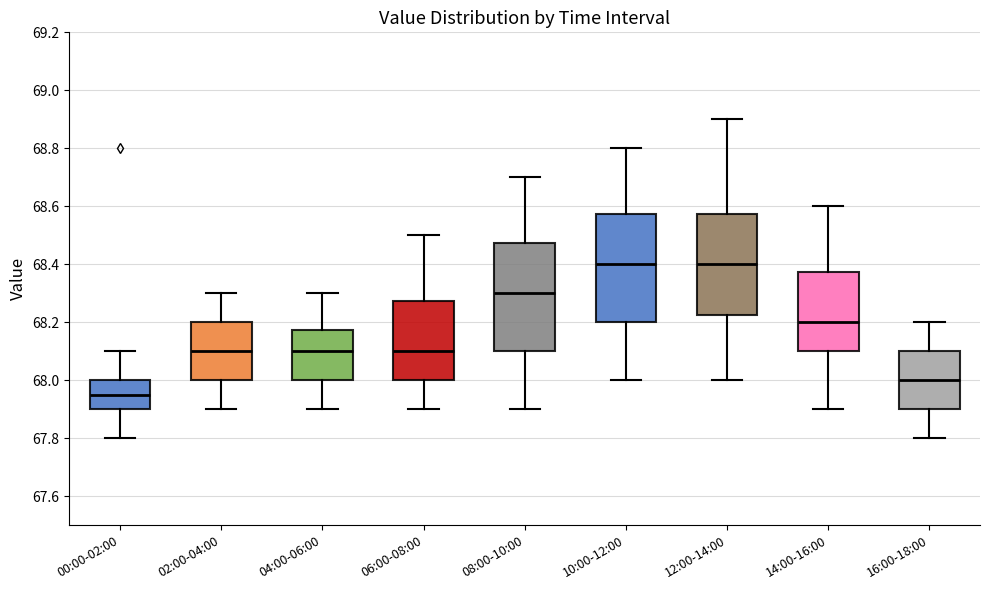

Where is the lower edge of the box for 00:00-02:00 on the y-axis? The values are not printed on the chart, so give them approximately, as read against the axis.

67.90